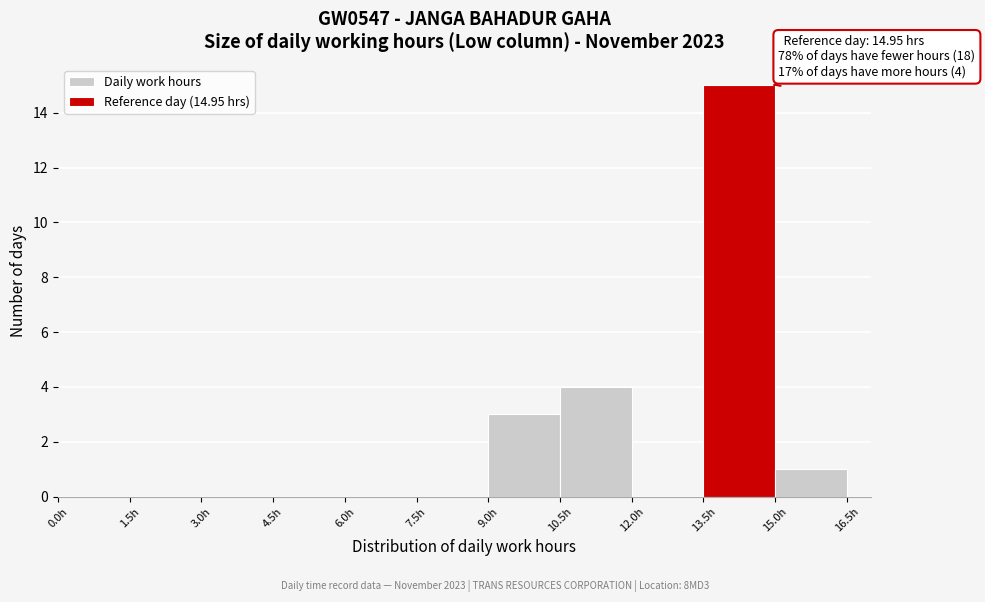

Which range on the x-axis has the tallest bar?

13.5 to 15.0